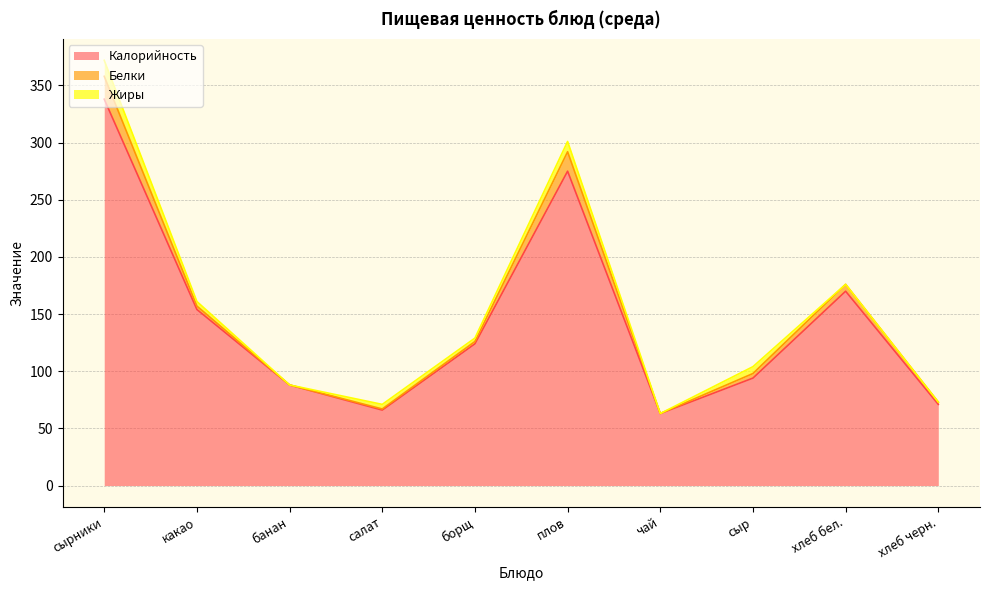

What is the maximum value for Калорийность?

338